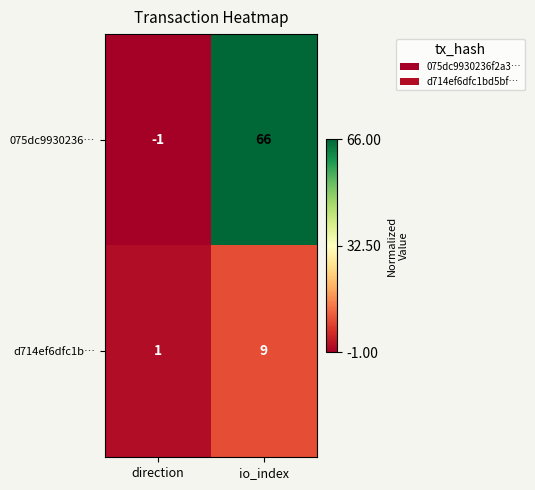

The value of d714ef6dfc1b… at io_index is 9. True or false?

True